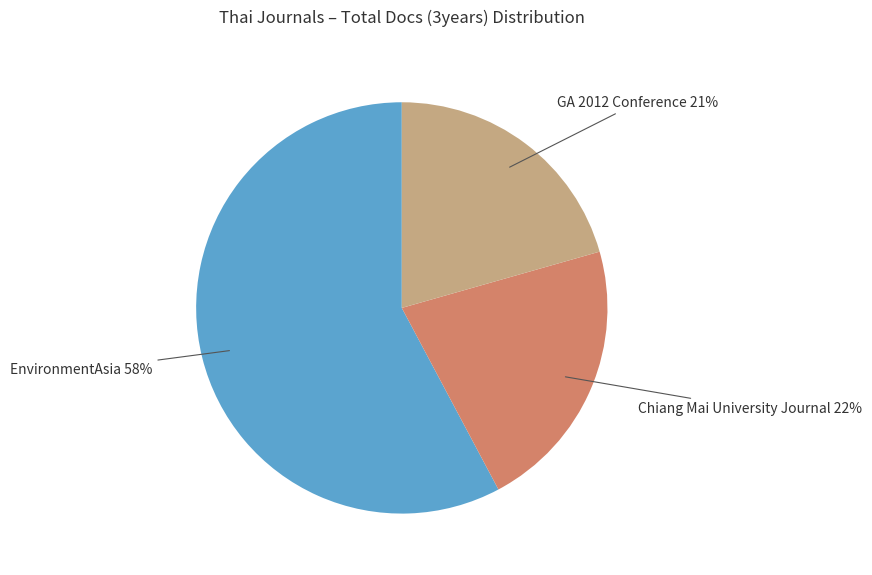

Does any single category account for the majority?

Yes